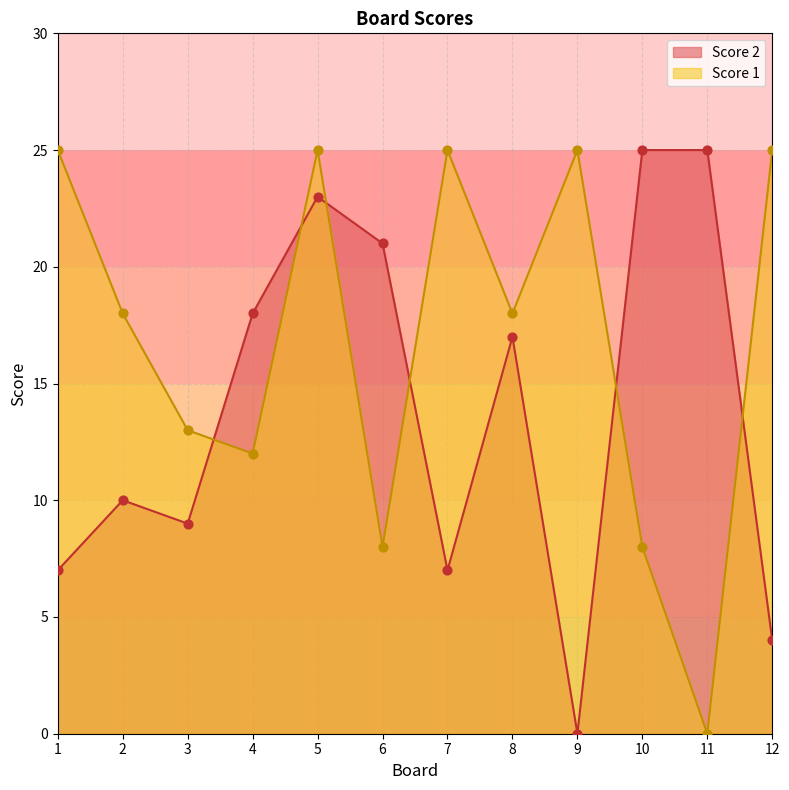

Which series has the largest Y range (max minus min)?

Score 1